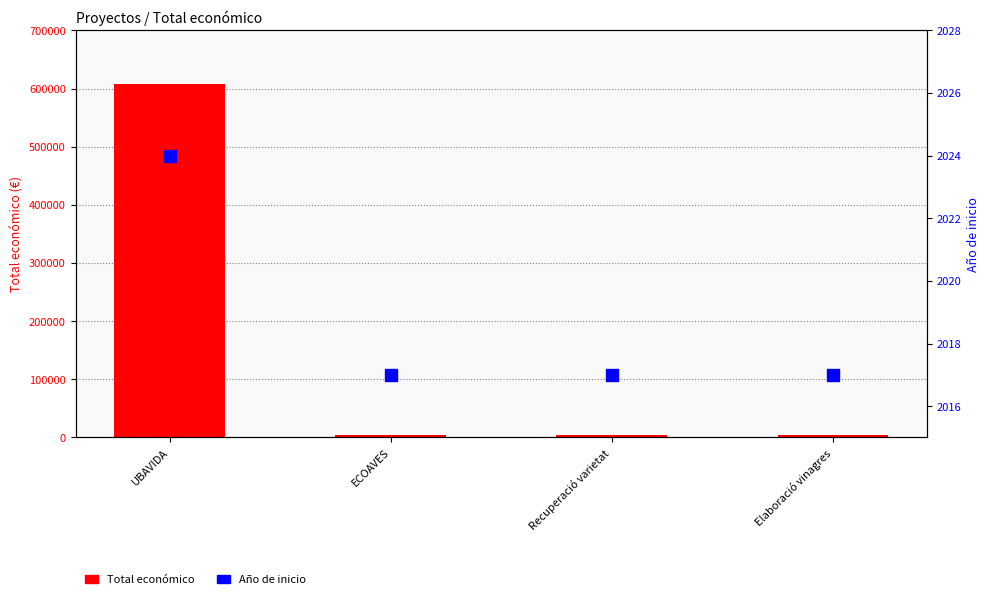

Reading left to right, transcribe all the data shown in this chart.

Total económico: UBAVIDA=607342	ECOAVES=5000	Recuperació varietat=5000	Elaboració vinagres=4800
Año de inicio: UBAVIDA=2024	ECOAVES=2017	Recuperació varietat=2017	Elaboració vinagres=2017